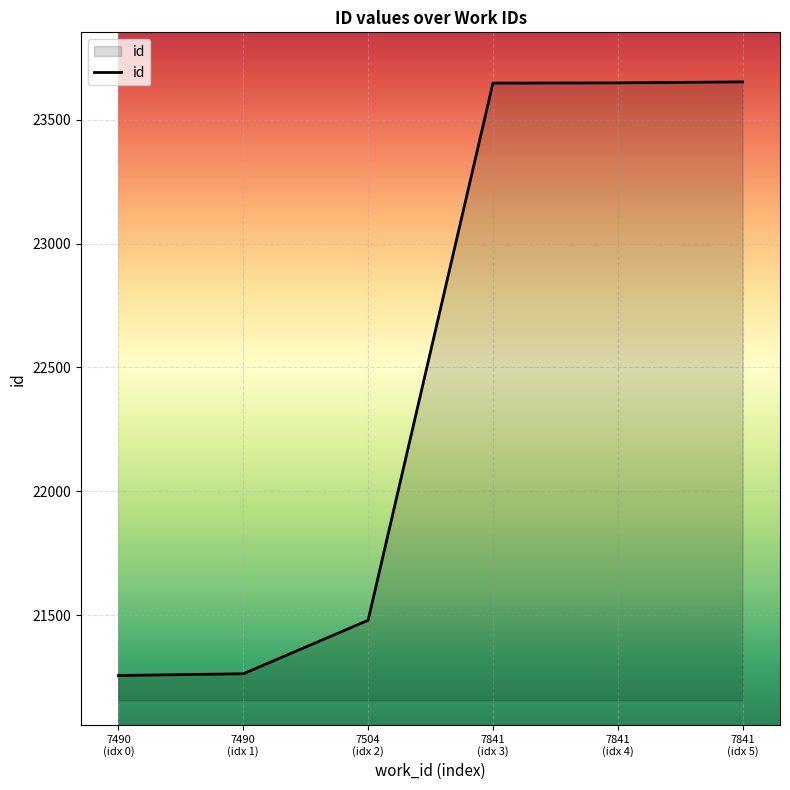

At which label is the value closest to 22454?

7504
(idx 2)